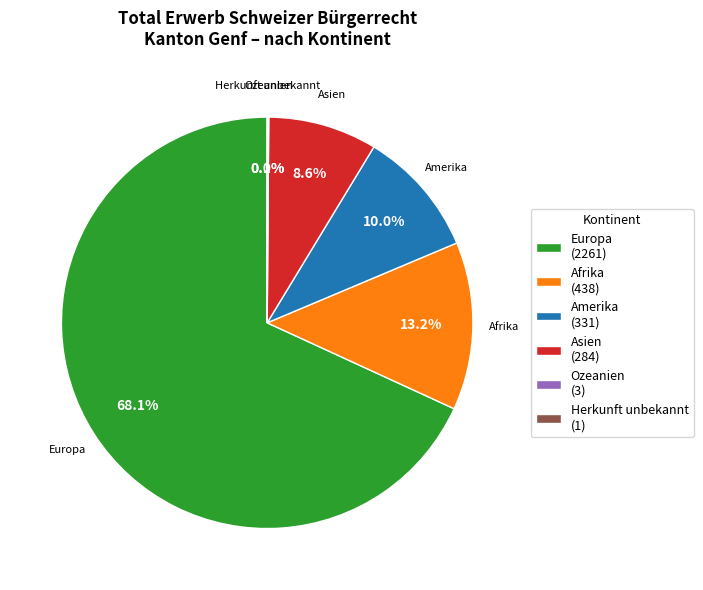

Which has a higher value, Amerika (331) or Asien (284)?

Amerika (331)